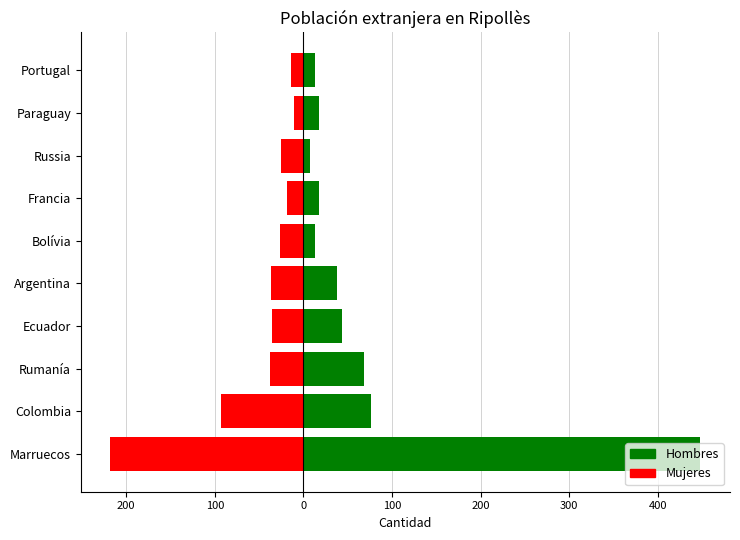

At how many categories does at least one series exceed 376?

1